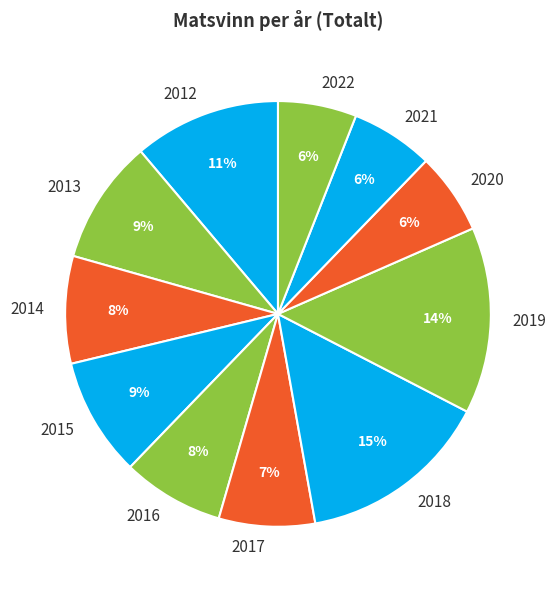

Do 2022 and 2014 together represent more than half of the pie?

No